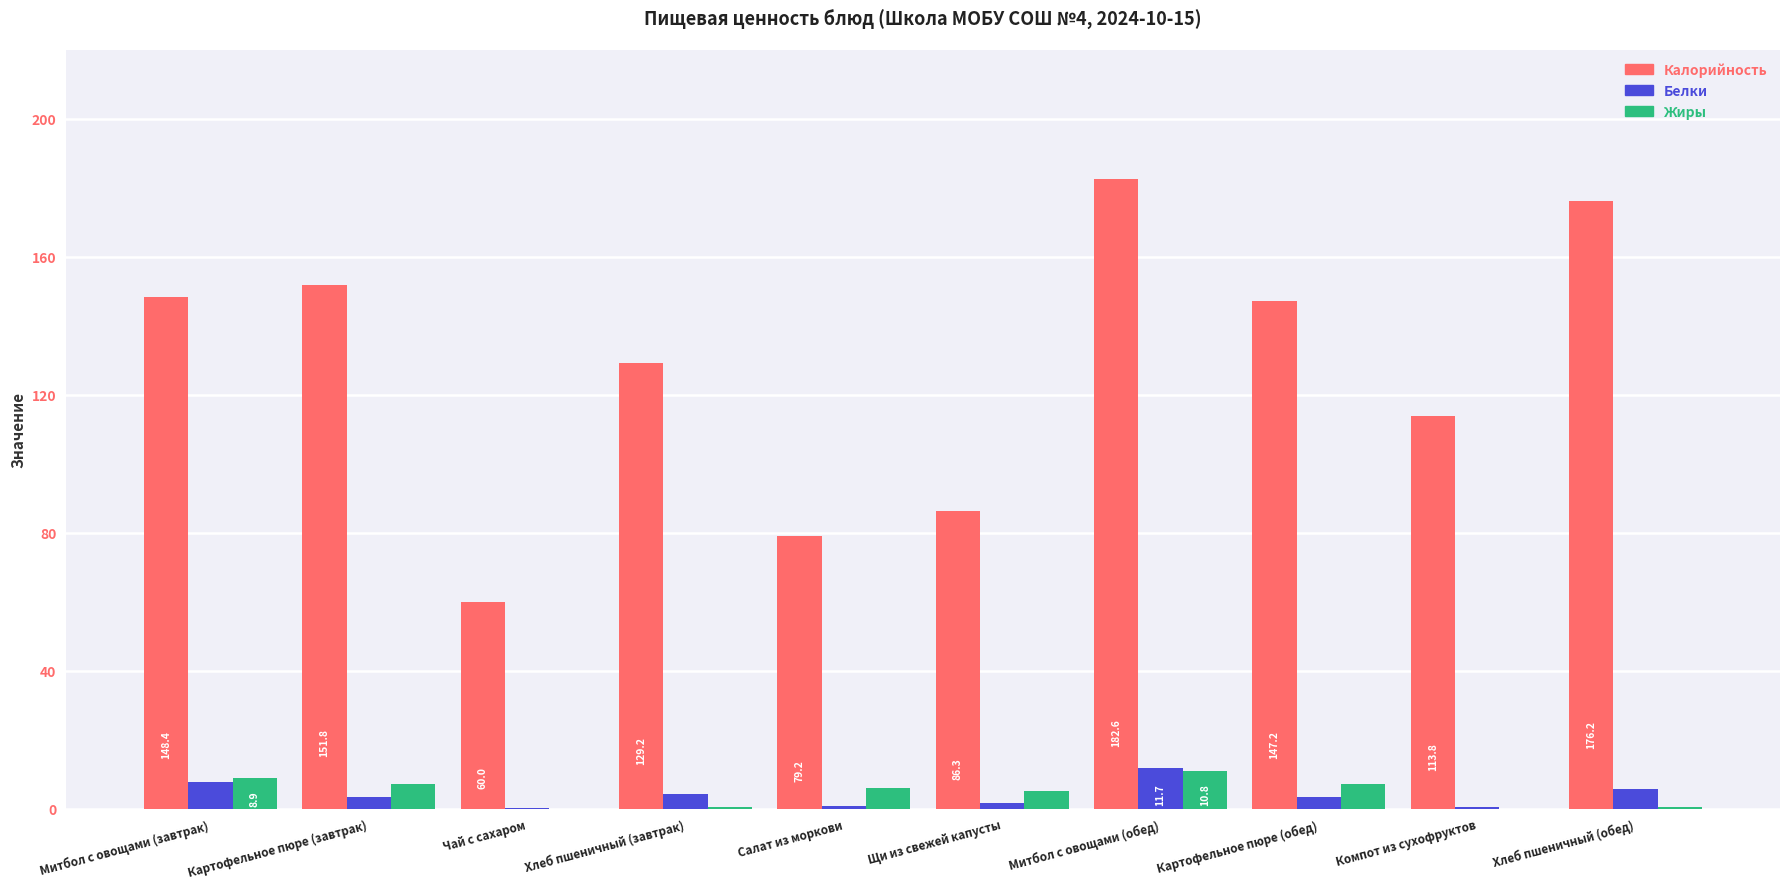

Which series changed the most between Картофельное пюре (завтрак) and Щи из свежей капусты?

Калорийность